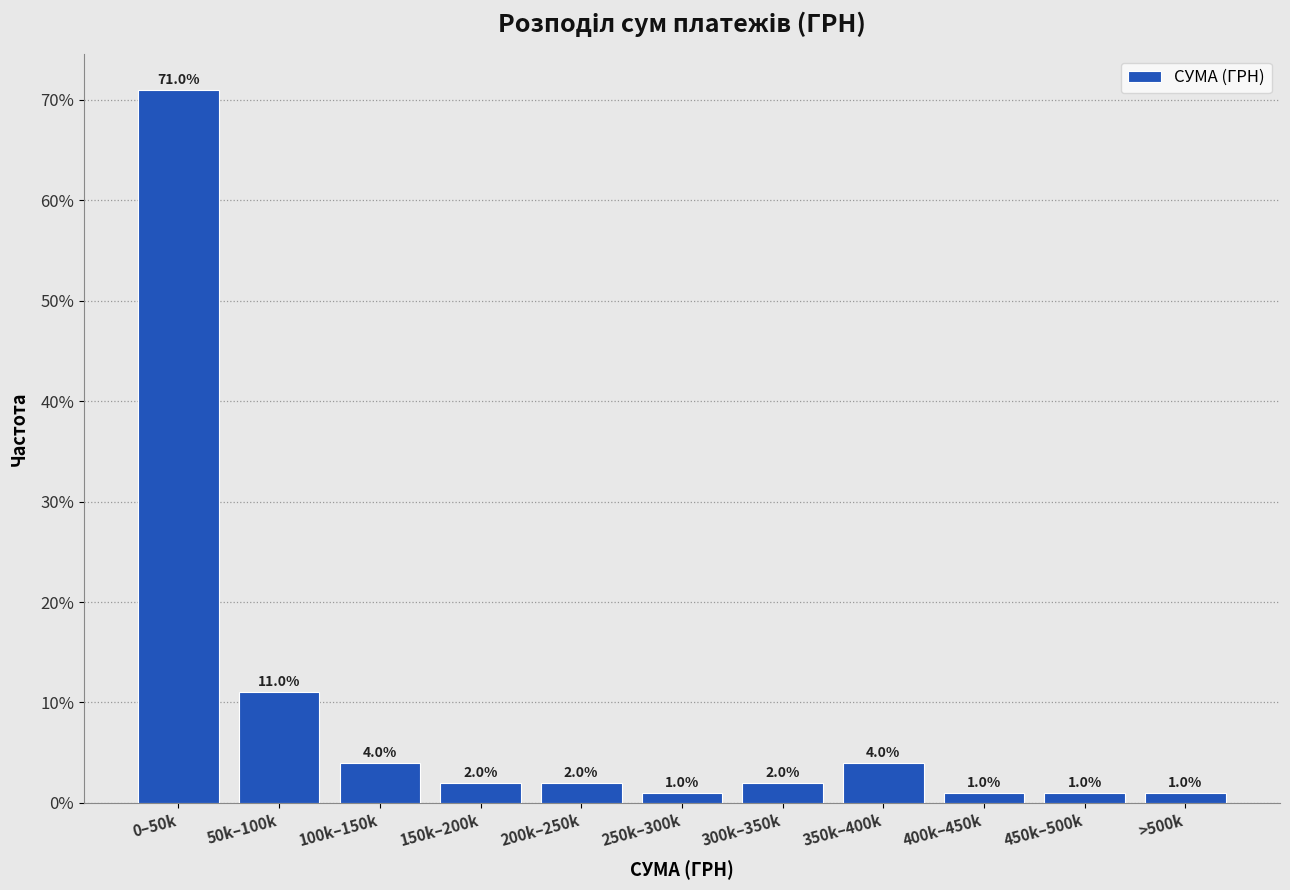

Reading left to right, list all the values displayed in this chart.

71	11	4	2	2	1	2	4	1	1	1